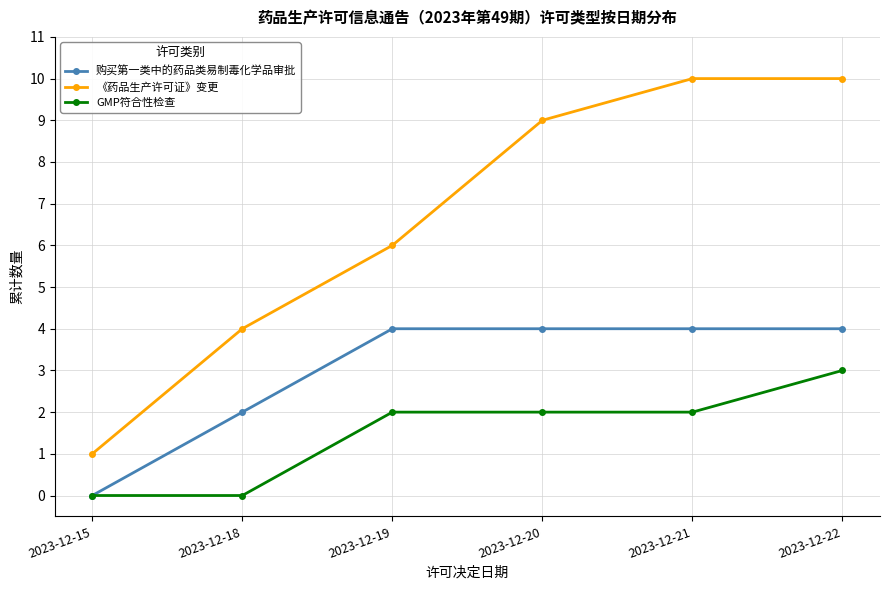

The value of 《药品生产许可证》变更 at 2023-12-19 is 10. True or false?

False